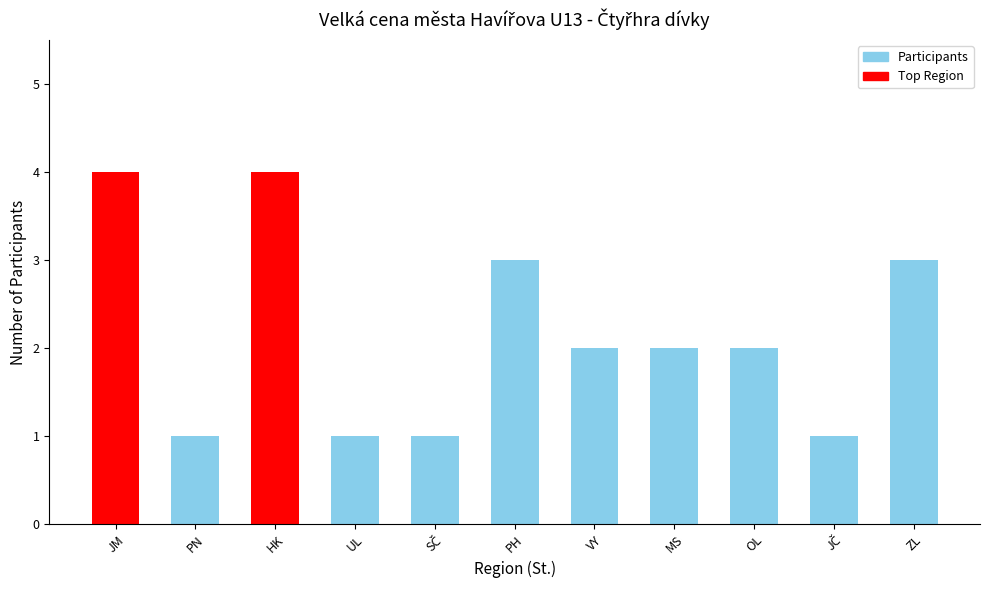

True or false: the data shows 4 at HK.

True